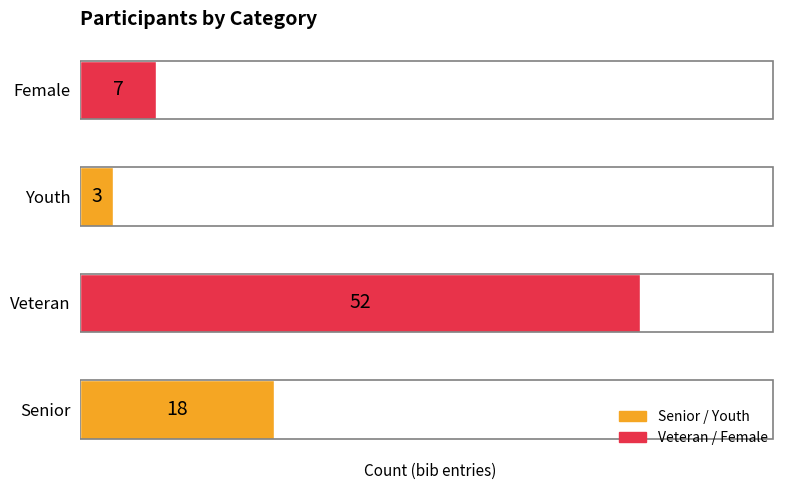

What is the sum of all values?

80